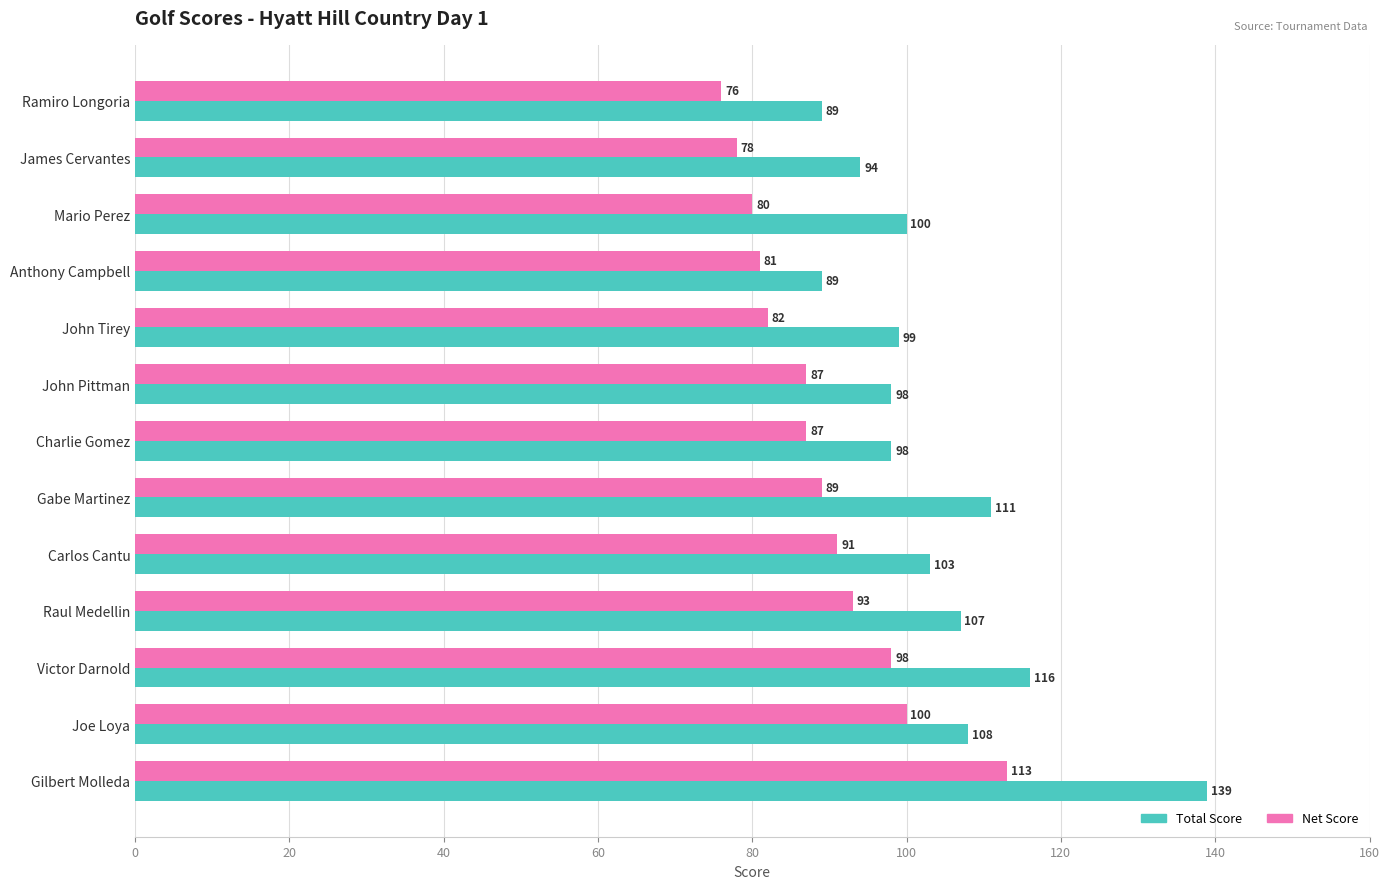

At Carlos Cantu, list the series in order from largest to smallest.

Total Score, Net Score